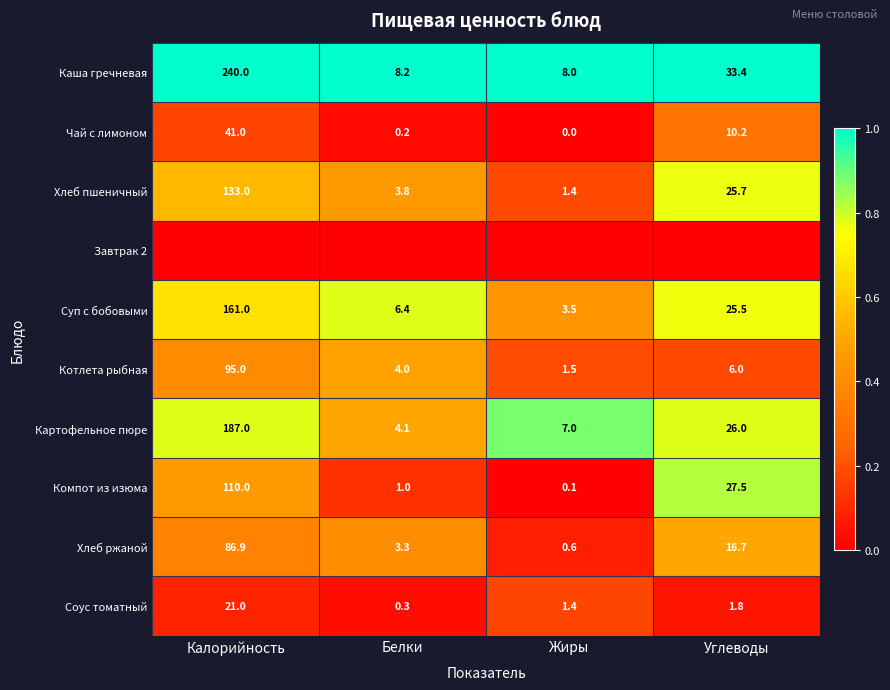

Is the value of Чай с лимоном at Калорийность greater than the value of Котлета рыбная at Калорийность?

No